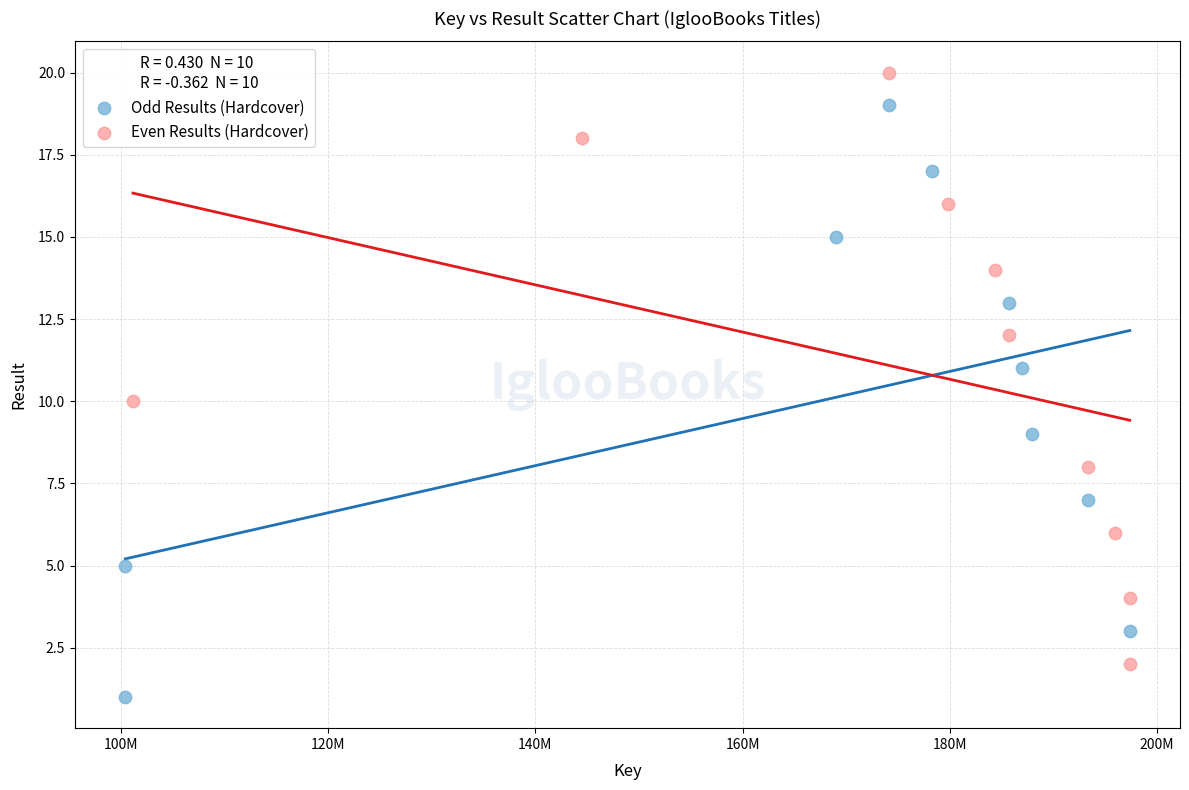

Which series contains the highest Y value?

Even Results (Hardcover)